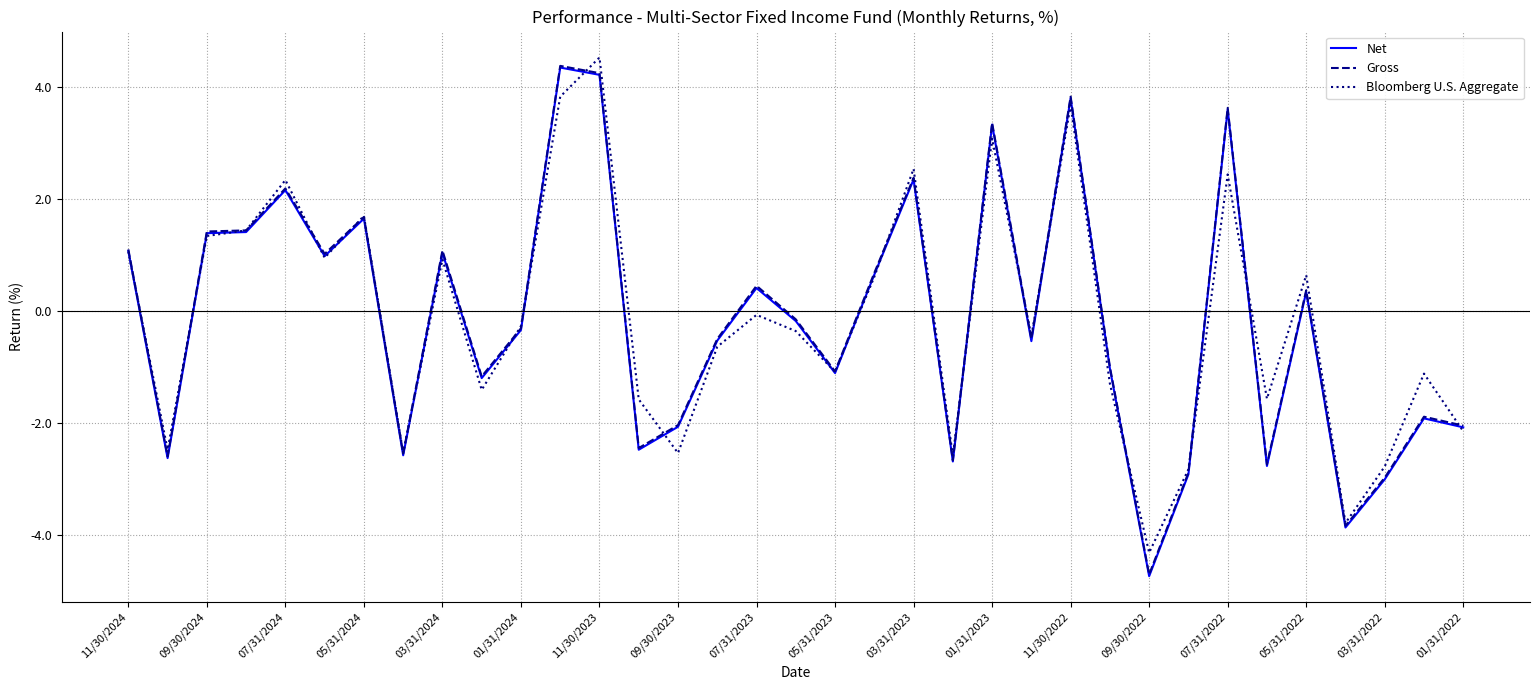

What is the greatest value displayed?

4.5